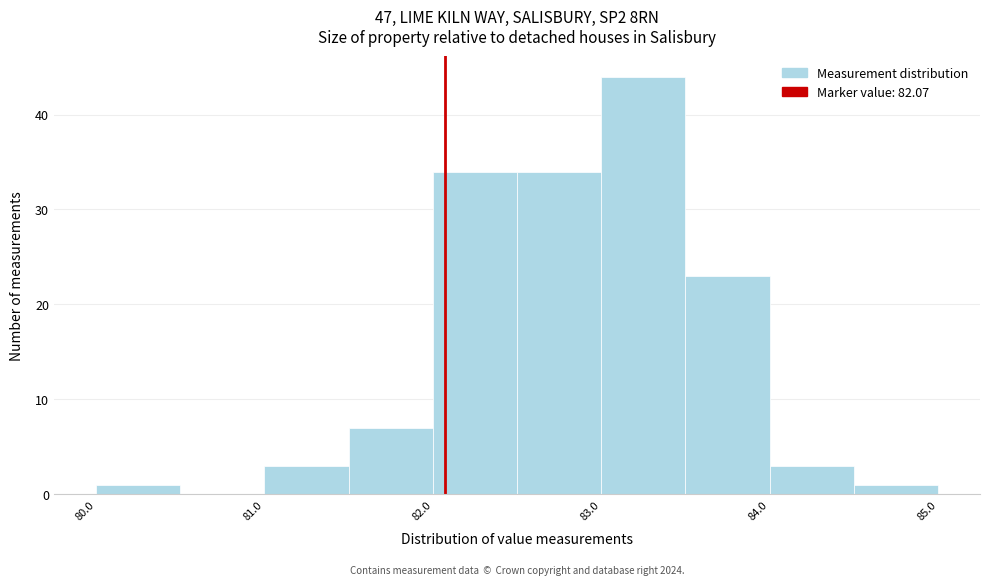

Over which range of the x-axis is the bar tallest?

83.0 to 83.5